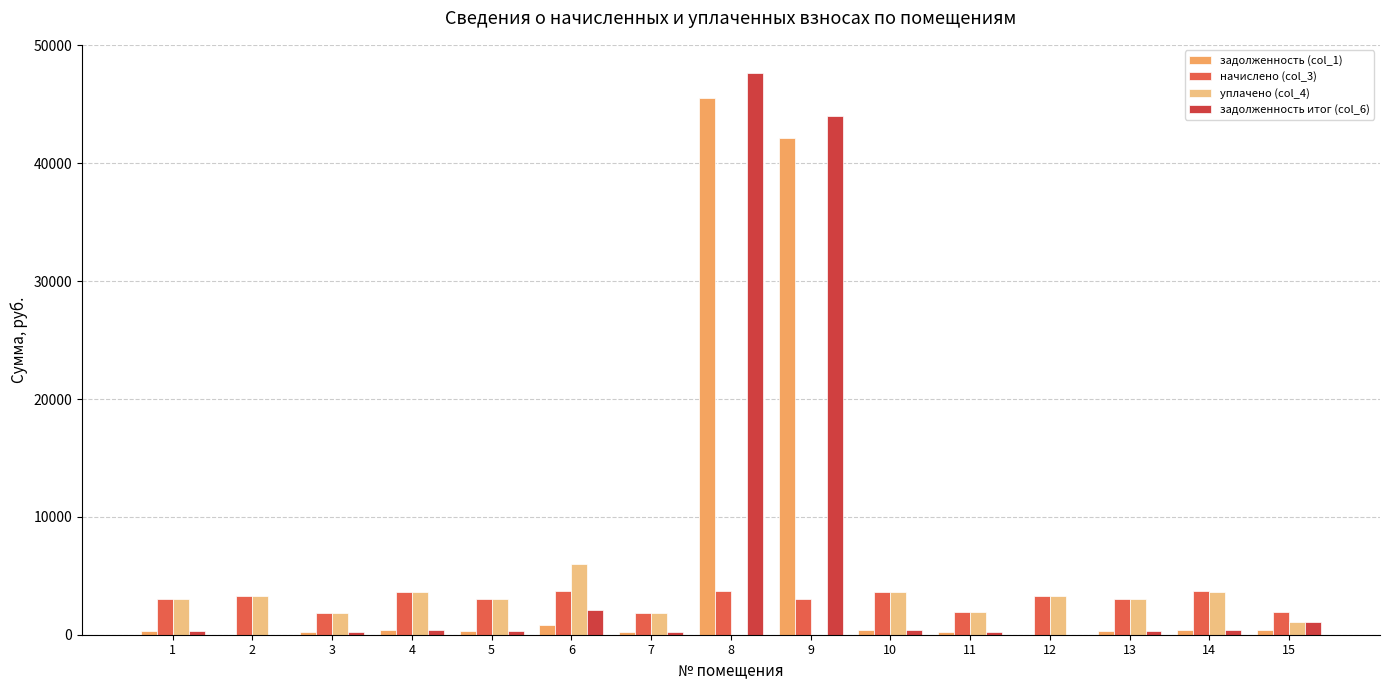

The value of уплачено (col_4) at 1 is 3010.6. True or false?

True